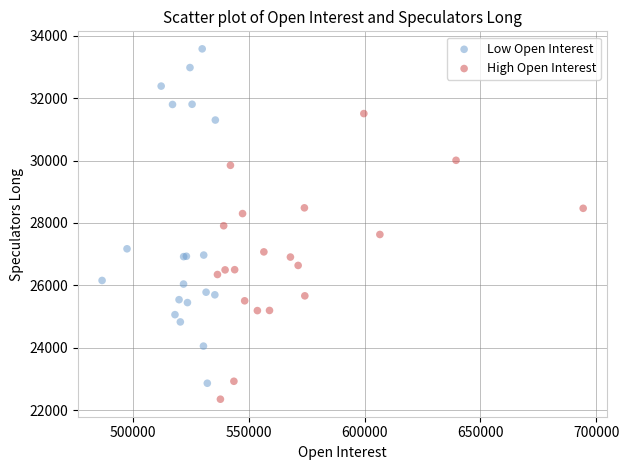

Which series contains the lowest Y value?

High Open Interest